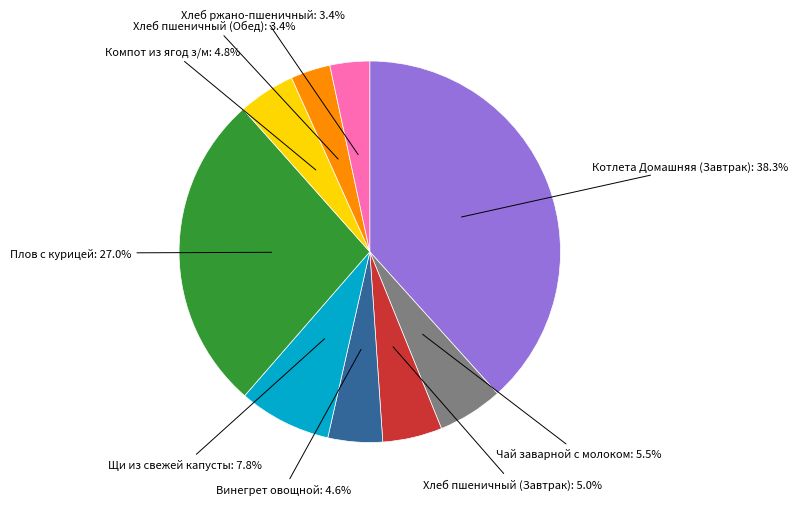

How many segments does this pie chart have?

9